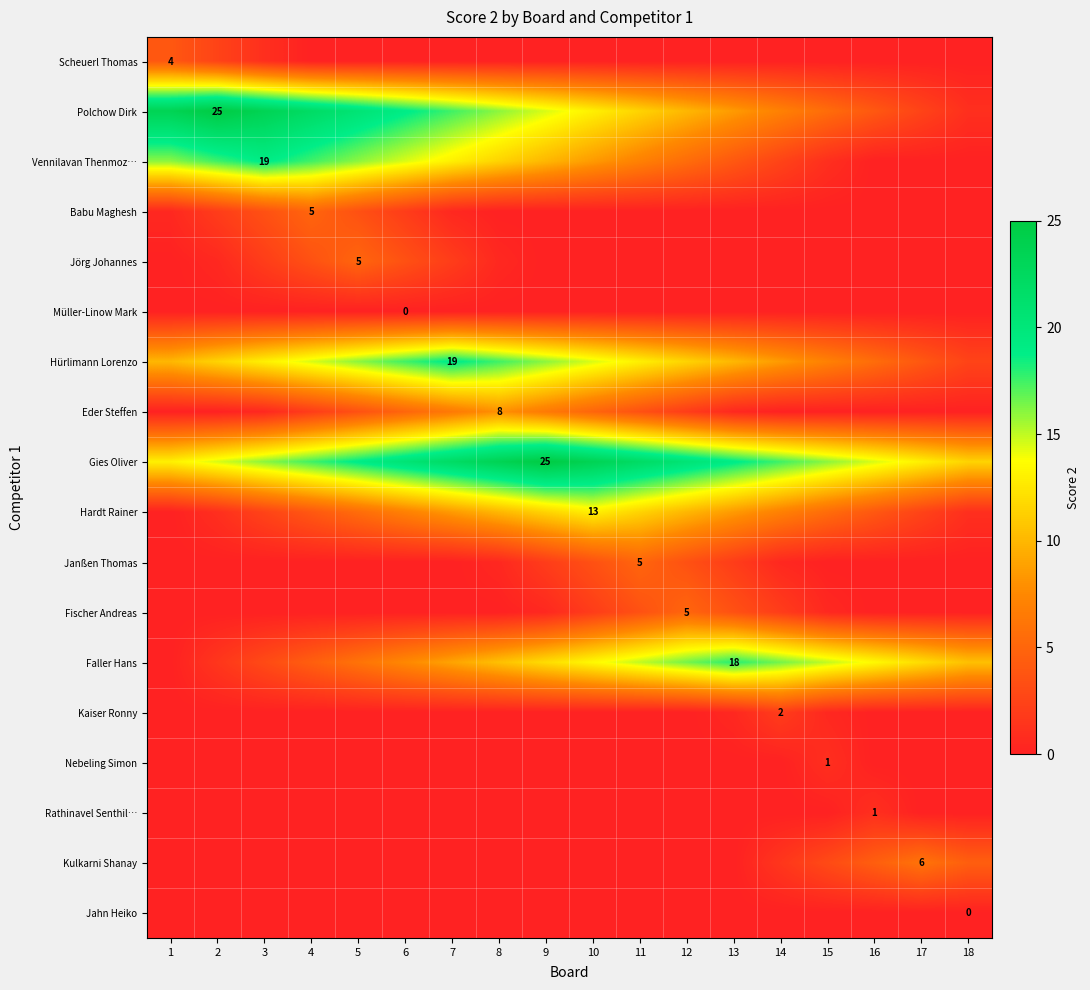

The Kaiser Ronny series shows 2.0 at 14. True or false?

True